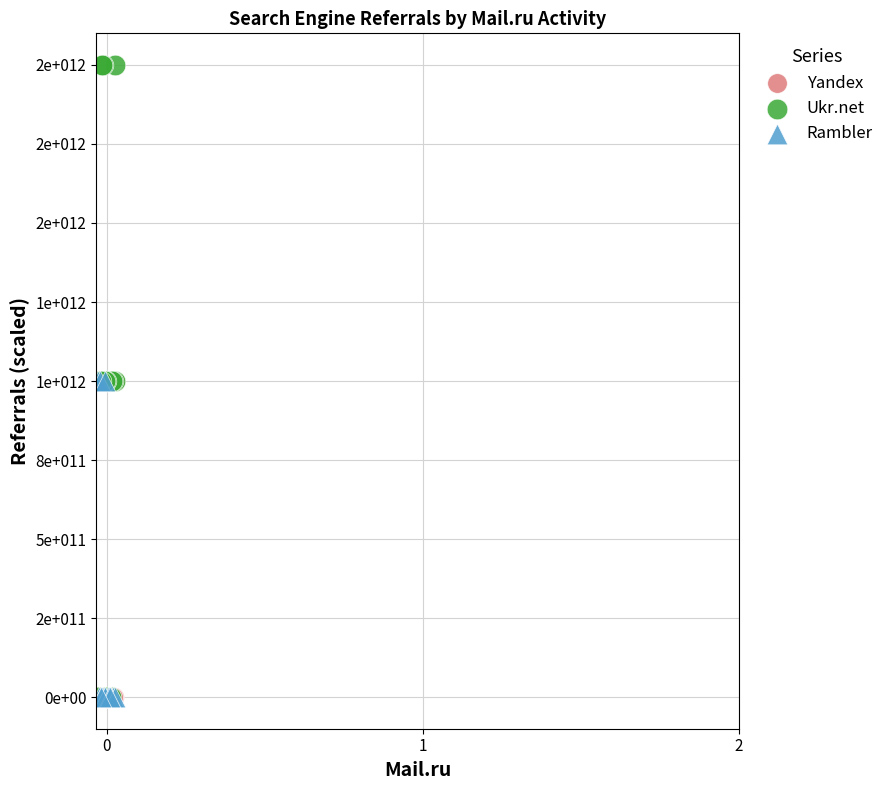

Which series contains the highest Y value?

Ukr.net